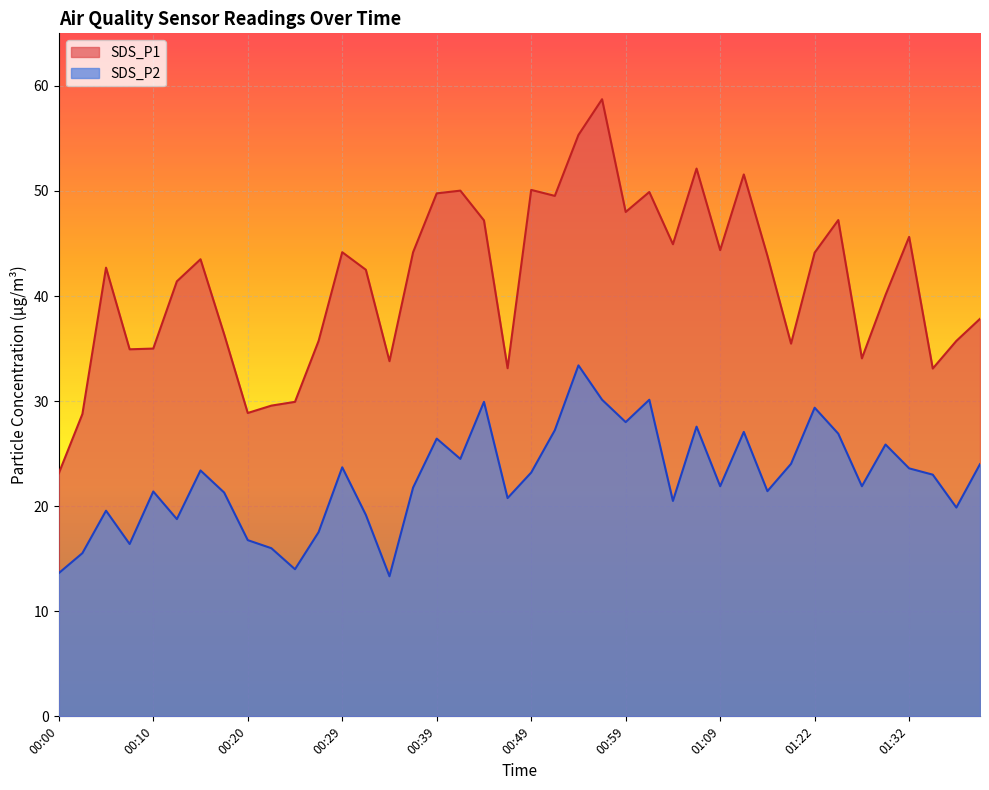

Which has a higher value, 01:27 or 01:09?

01:09